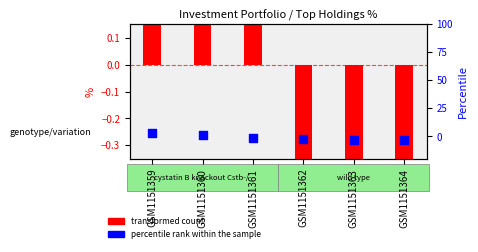

Between GSM1151362 and GSM1151364, which is larger?

GSM1151362